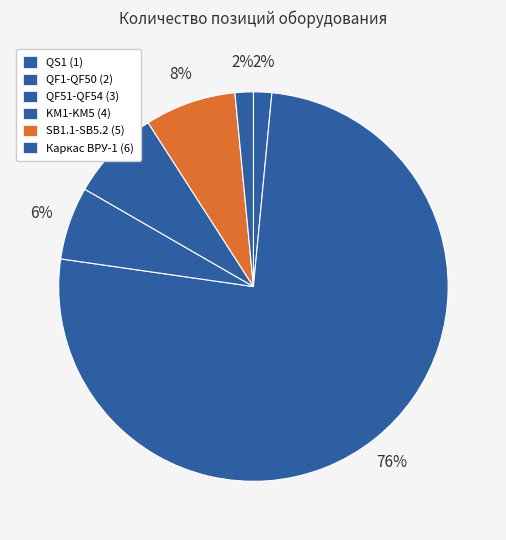

How many segments does this pie chart have?

6